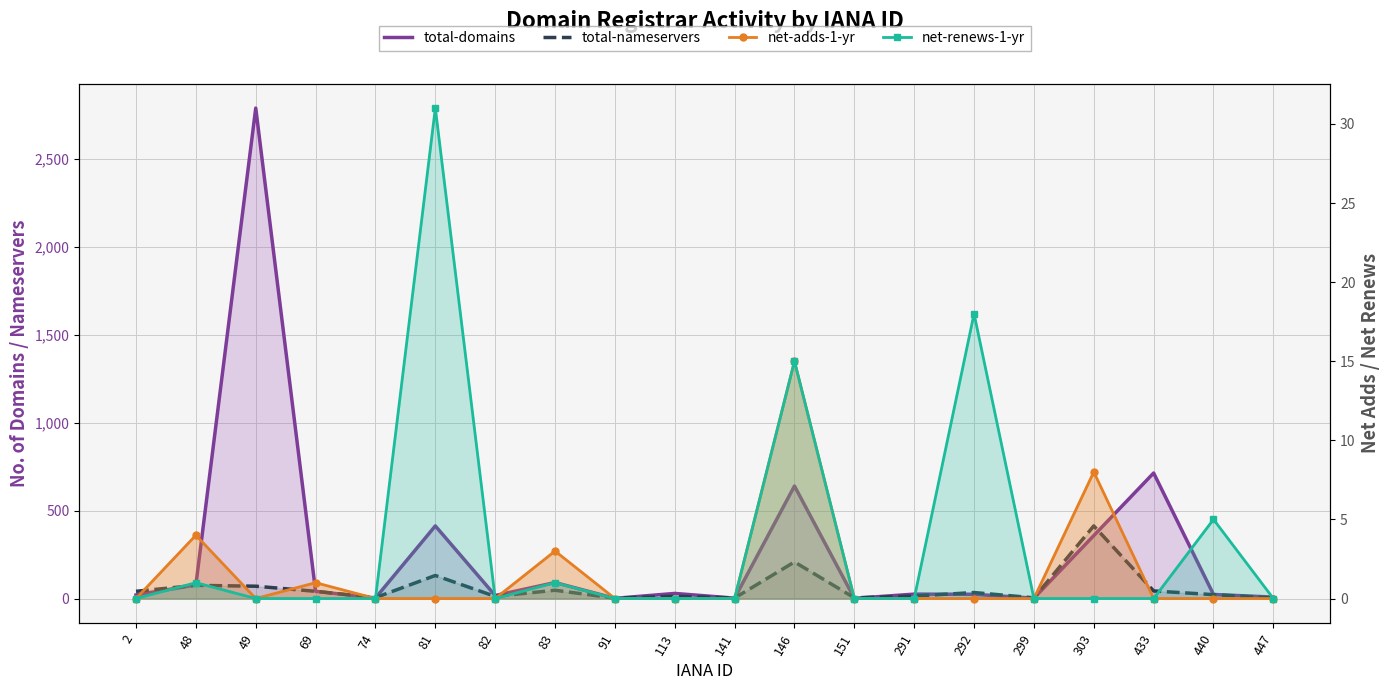

List the labels in order of net-adds-1-yr value, smallest first.

2, 49, 74, 81, 82, 91, 113, 141, 151, 291, 292, 299, 433, 440, 447, 69, 83, 48, 303, 146